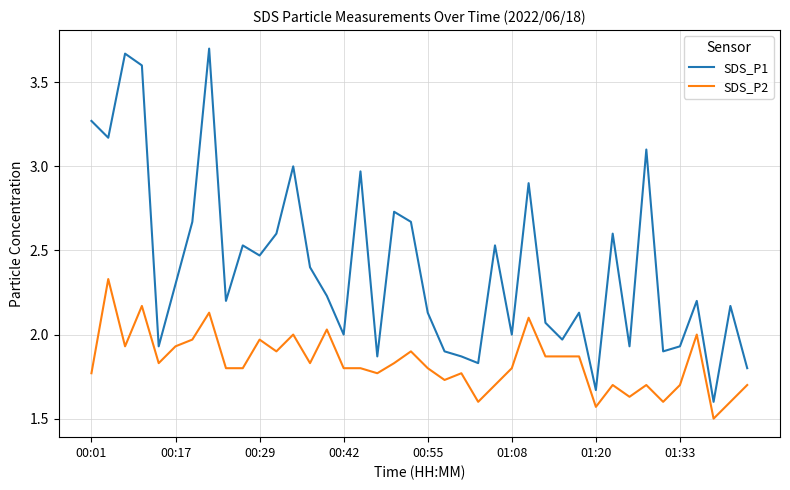

What is the smallest value displayed?

1.5